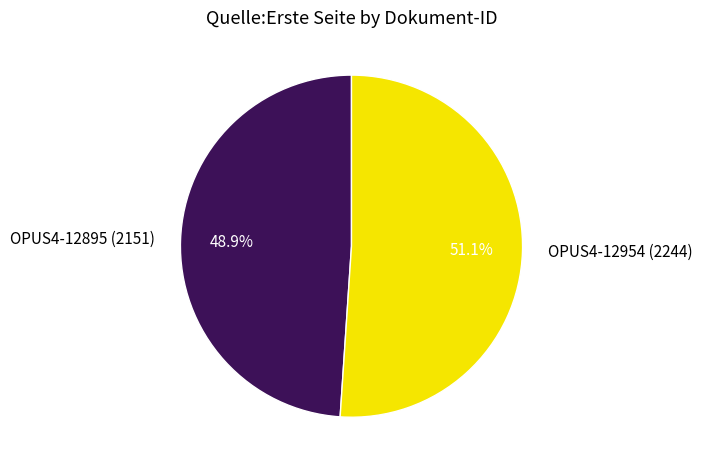

Rank the categories by value from lowest to highest.

OPUS4-12895, OPUS4-12954